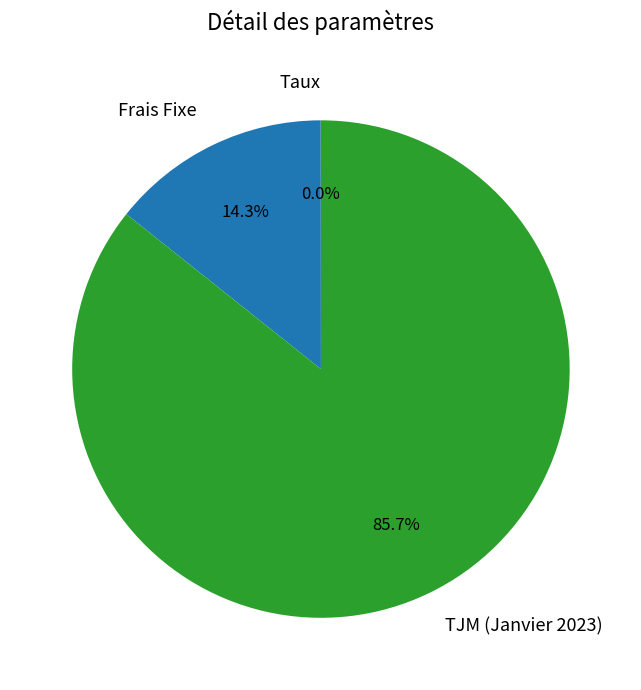

Does TJM (Janvier 2023) represent more than half of the total?

Yes